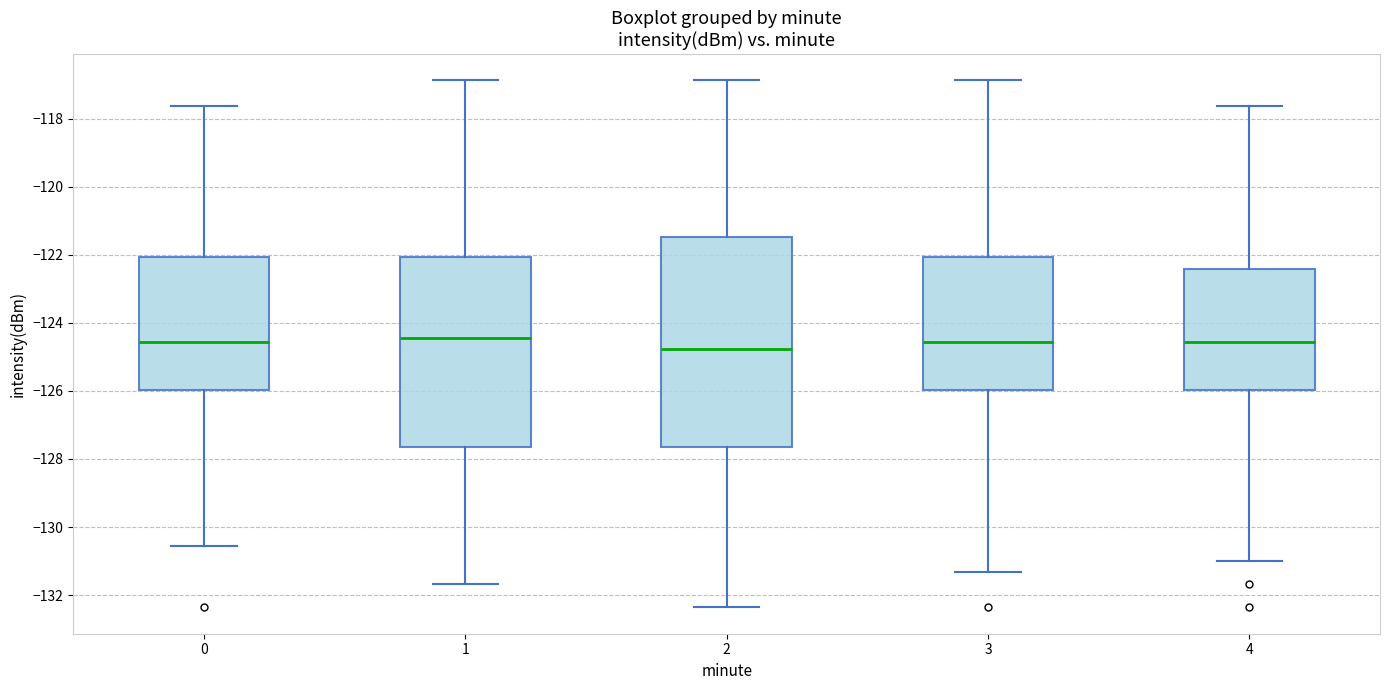

Where is the upper edge of the box at x = 2 on the y-axis? The values are not printed on the chart, so give them approximately, as read against the axis.

-121.4